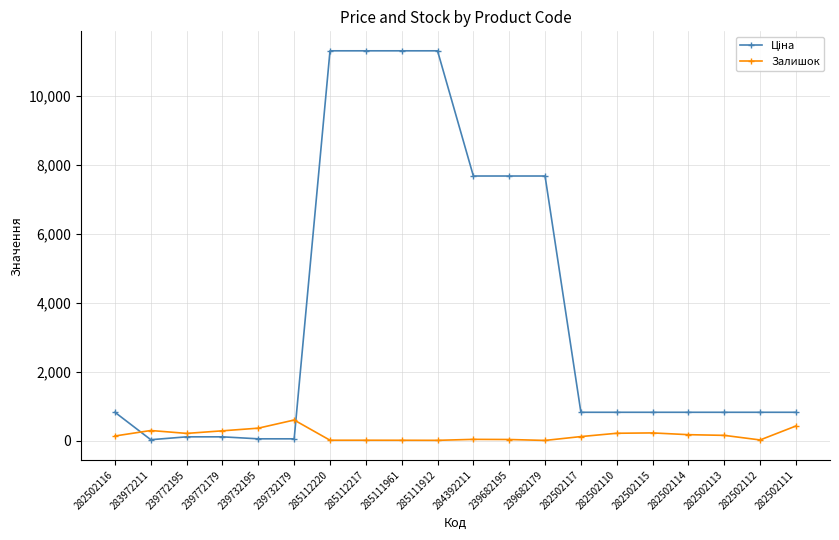

At how many categories does at least one series exceed 3354?

7